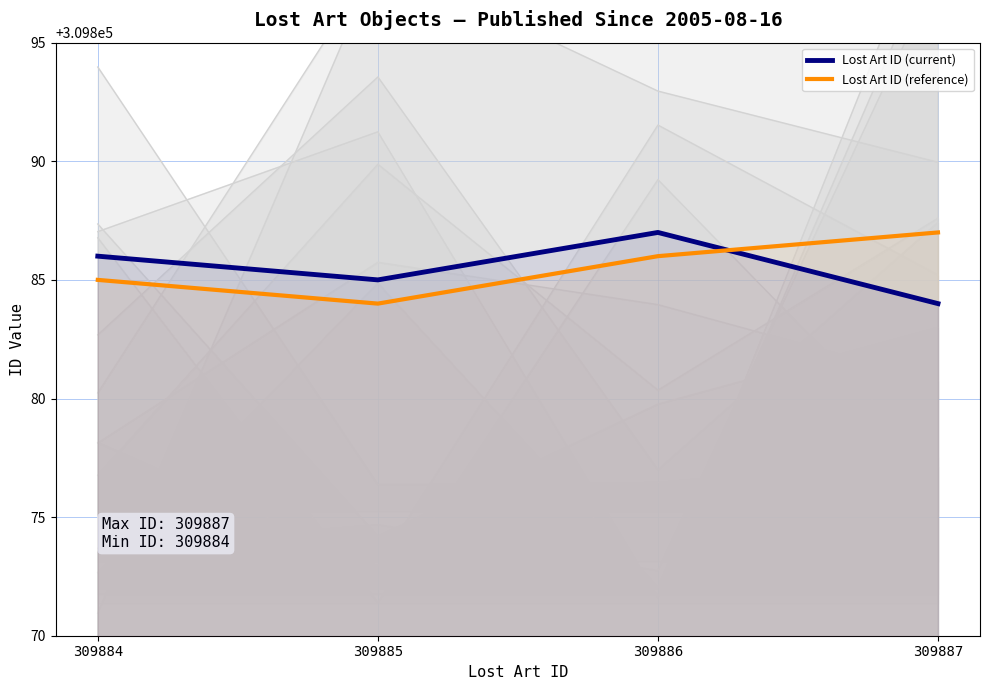

Reading left to right, extract all data points from this chart.

Lost Art ID (current): 309884=309886	309885=309885	309886=309887	309887=309884
Lost Art ID (reference): 309884=309885	309885=309884	309886=309886	309887=309887